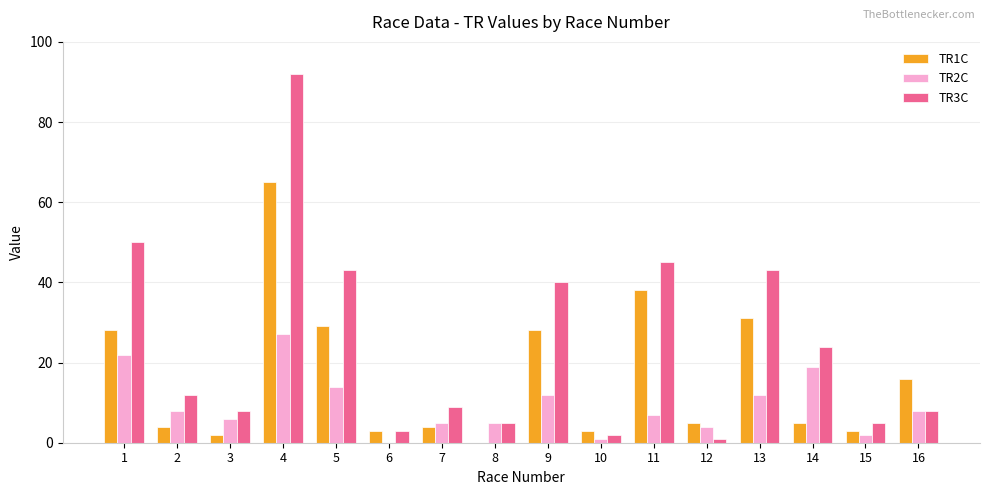

Reading left to right, extract all data points from this chart.

TR1C: 1=28	2=4	3=2	4=65	5=29	6=3	7=4	8=0	9=28	10=3	11=38	12=5	13=31	14=5	15=3	16=16
TR2C: 1=22	2=8	3=6	4=27	5=14	6=0	7=5	8=5	9=12	10=1	11=7	12=4	13=12	14=19	15=2	16=8
TR3C: 1=50	2=12	3=8	4=92	5=43	6=3	7=9	8=5	9=40	10=2	11=45	12=1	13=43	14=24	15=5	16=8